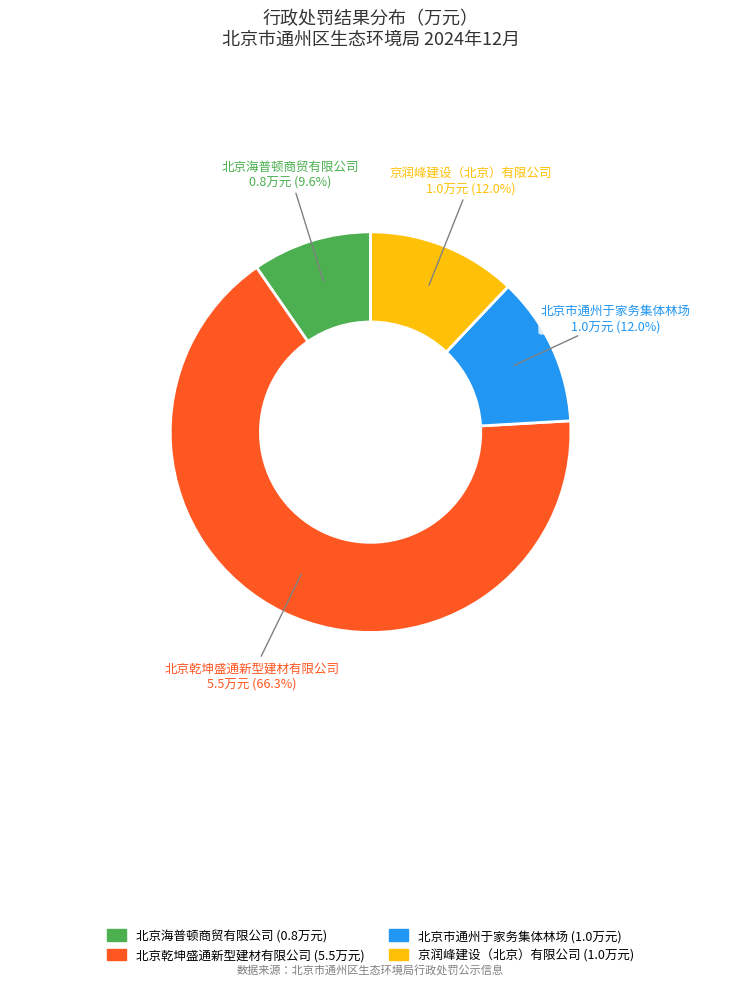

To the nearest percent, what percentage of the pie is 北京乾坤盛通新型建材有限公司?

66%